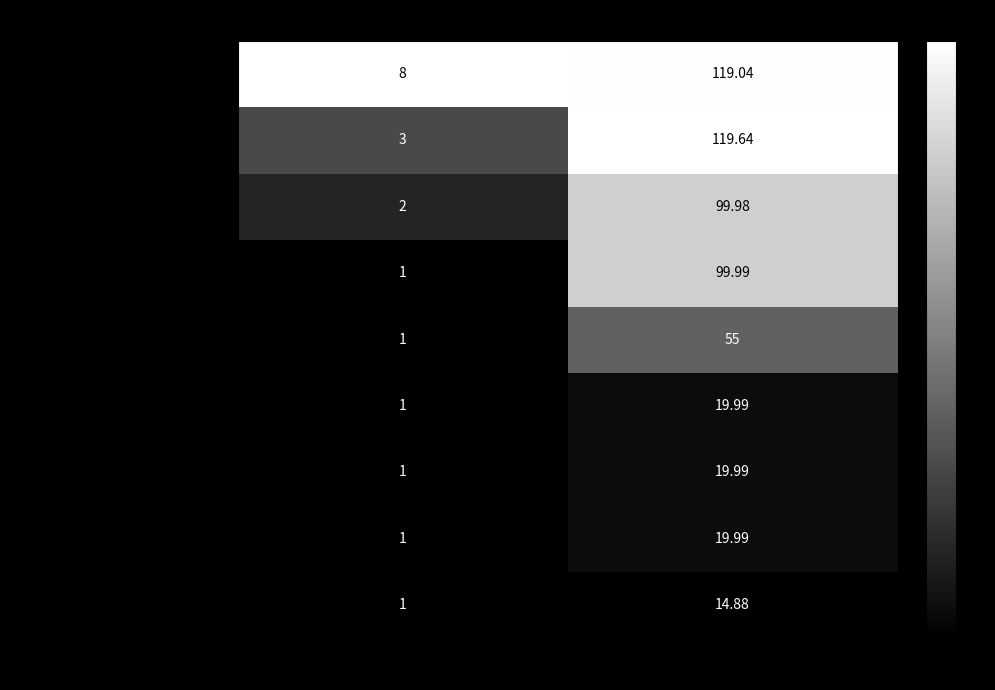

Between Quantity and RetailPrice, which series saw the biggest shift?

Nyne Vibe Water Resistant Portab…